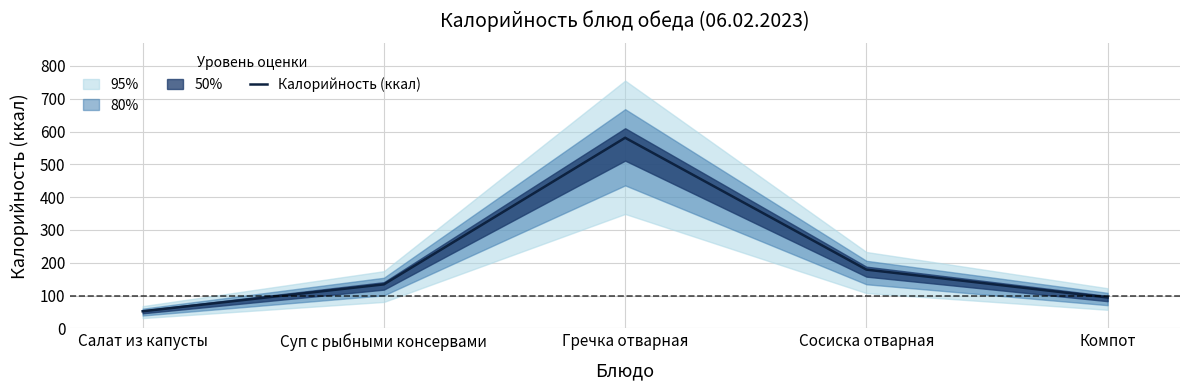

What position from the right is Салат из капусты?

5